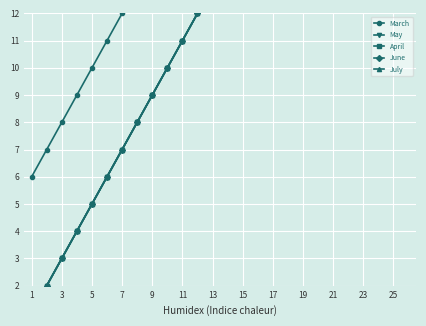

Is the value of April at 20 greater than the value of May at 21?

Yes